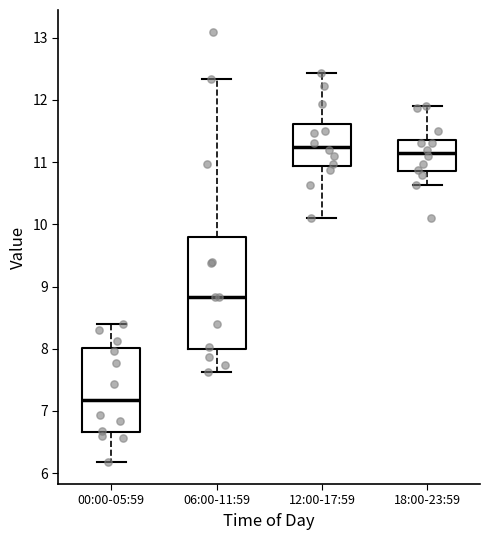

Which box's median line is the highest?

12:00-17:59